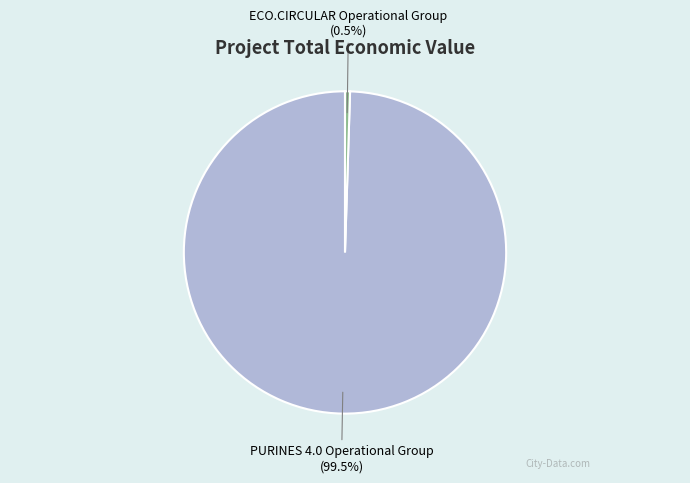

Does any single category account for the majority?

Yes